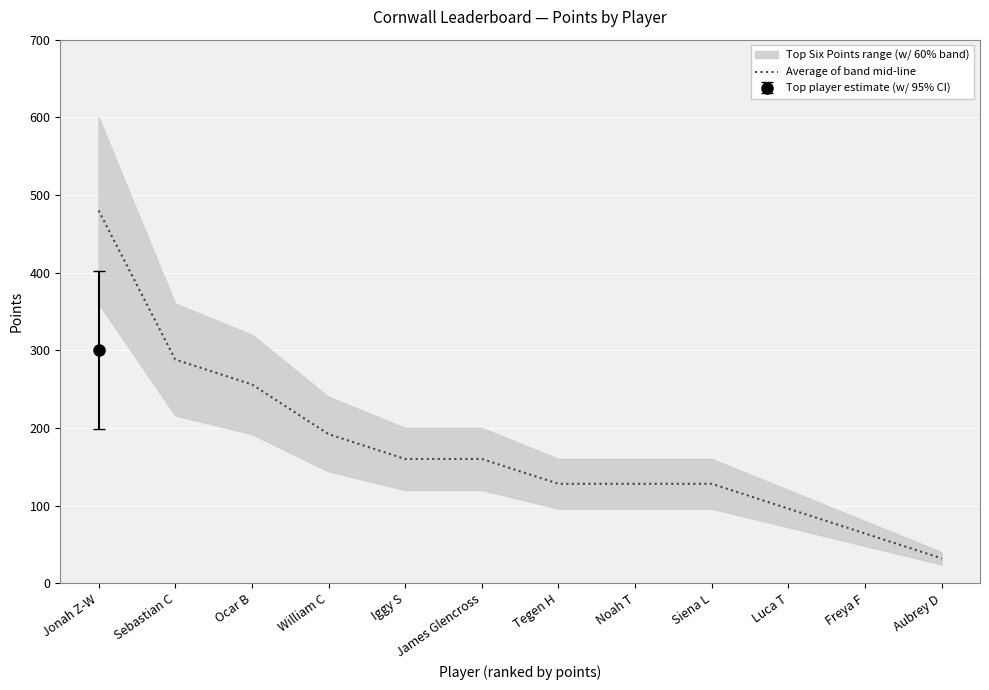

The value at Luca T is 163. True or false?

False